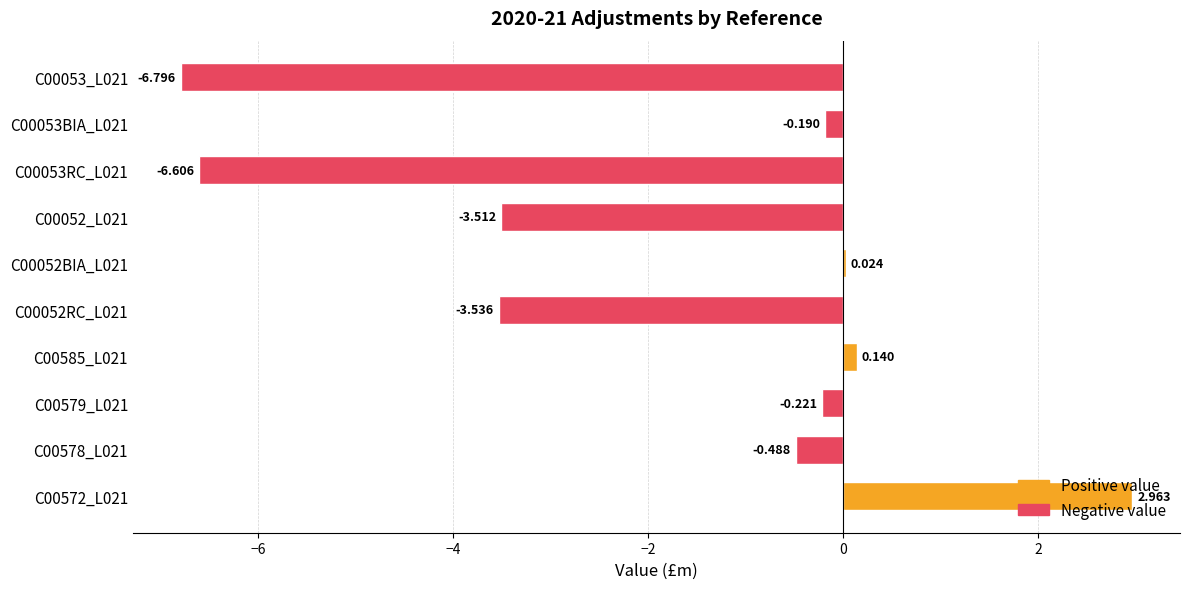

How many values are above zero?

3